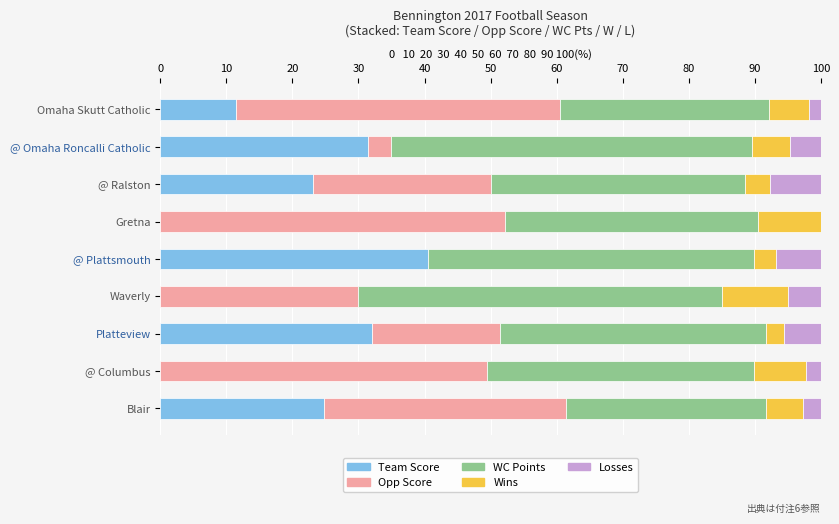

What is the total value across all series at @ Columbus?

100.0